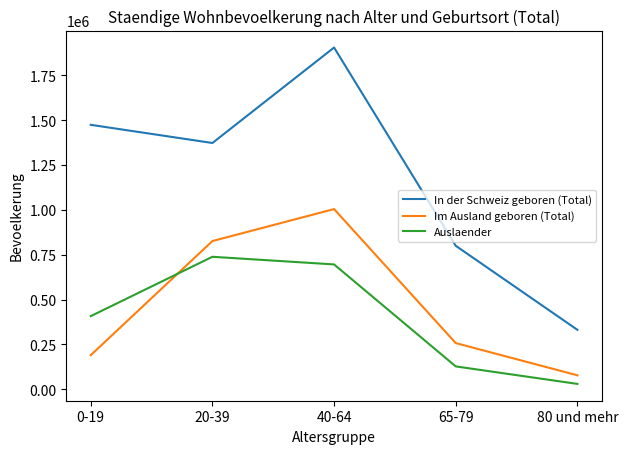

What are all the series names shown in the legend?

In der Schweiz geboren (Total), Im Ausland geboren (Total), Auslaender